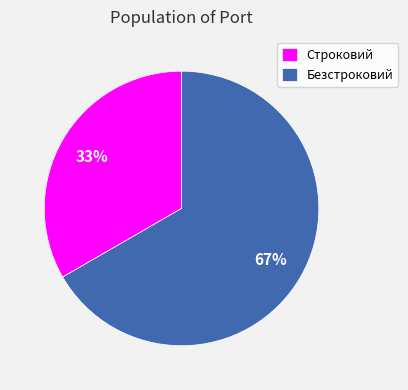

What percentage is the Безстроковий slice, to the nearest percent?

67%